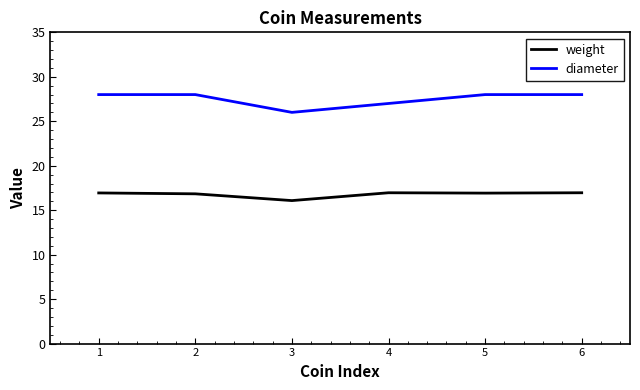

Is it true that diameter equals 40.9 at 6?

False